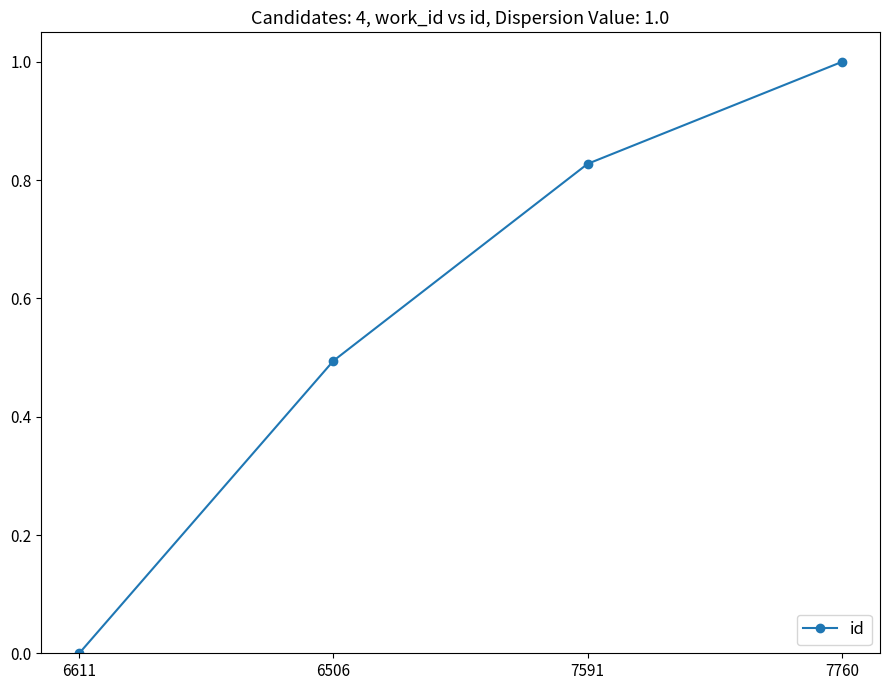

Rank the categories by value from highest to lowest.

7760, 7591, 6506, 6611